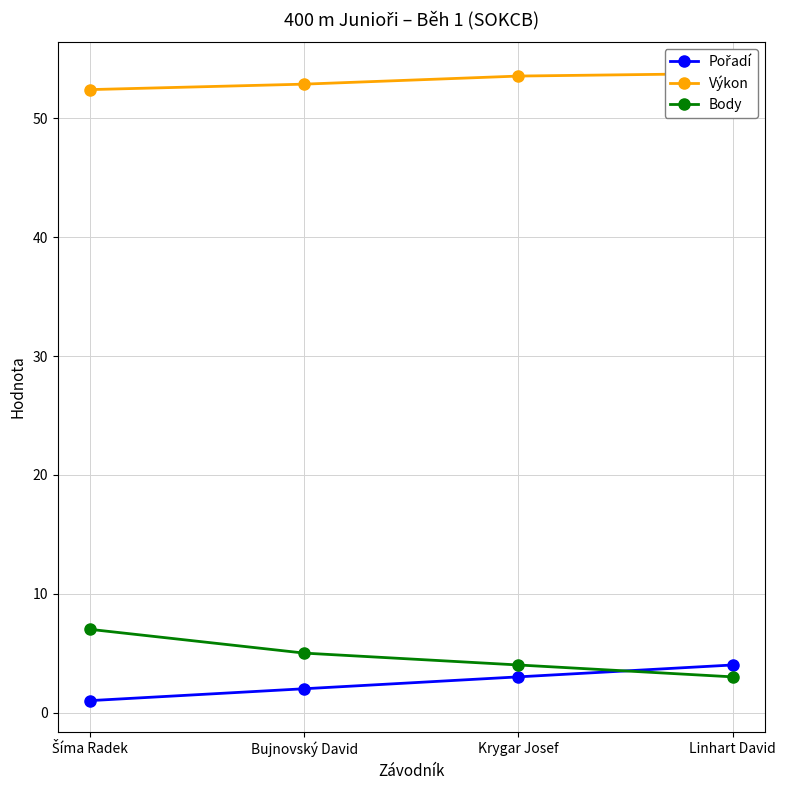

How many categories are shown in the chart?

4